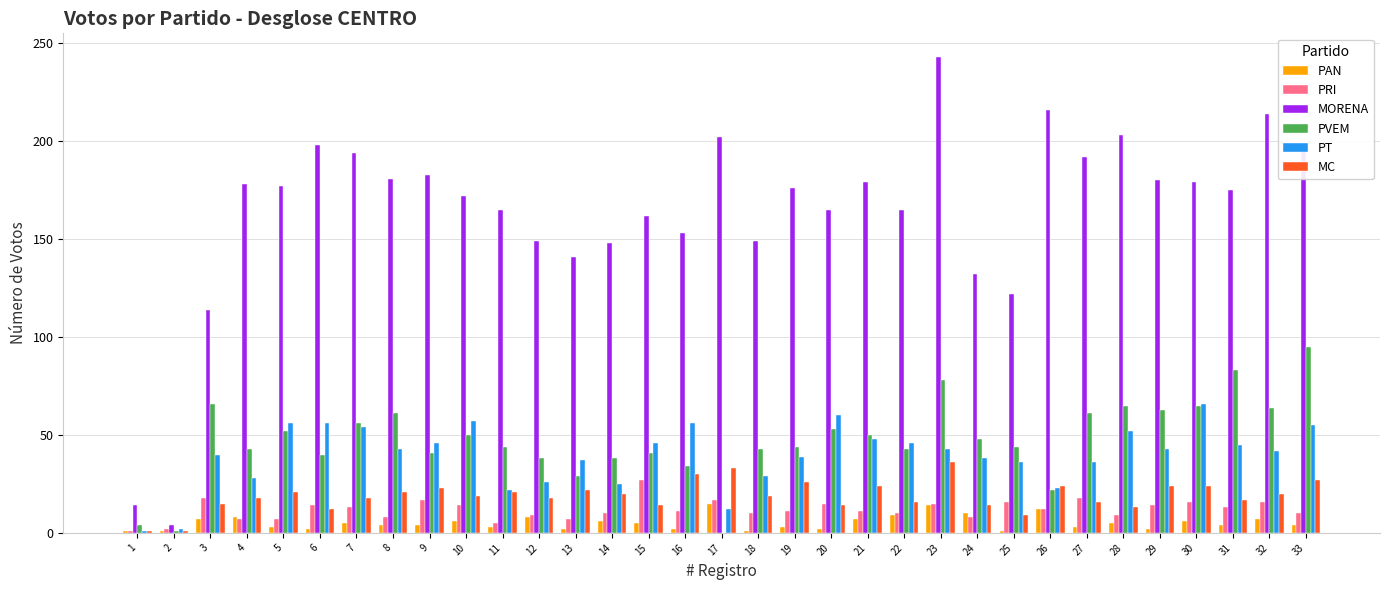

How many groups of bars are there?

33